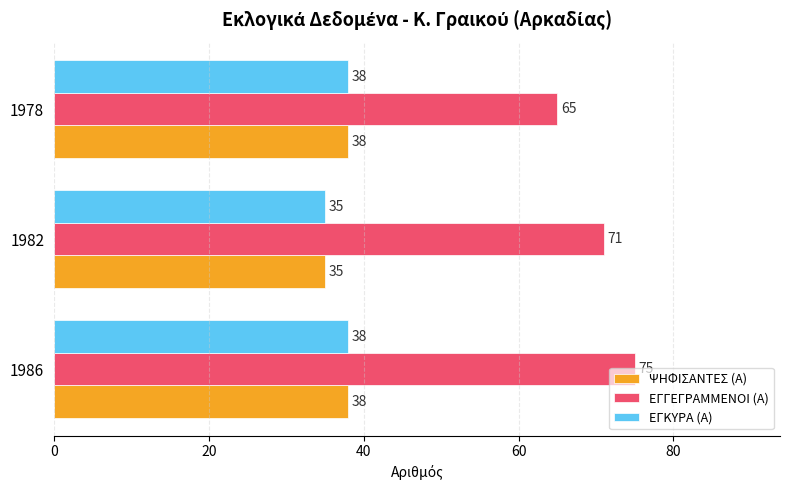

What is the greatest value displayed?

75